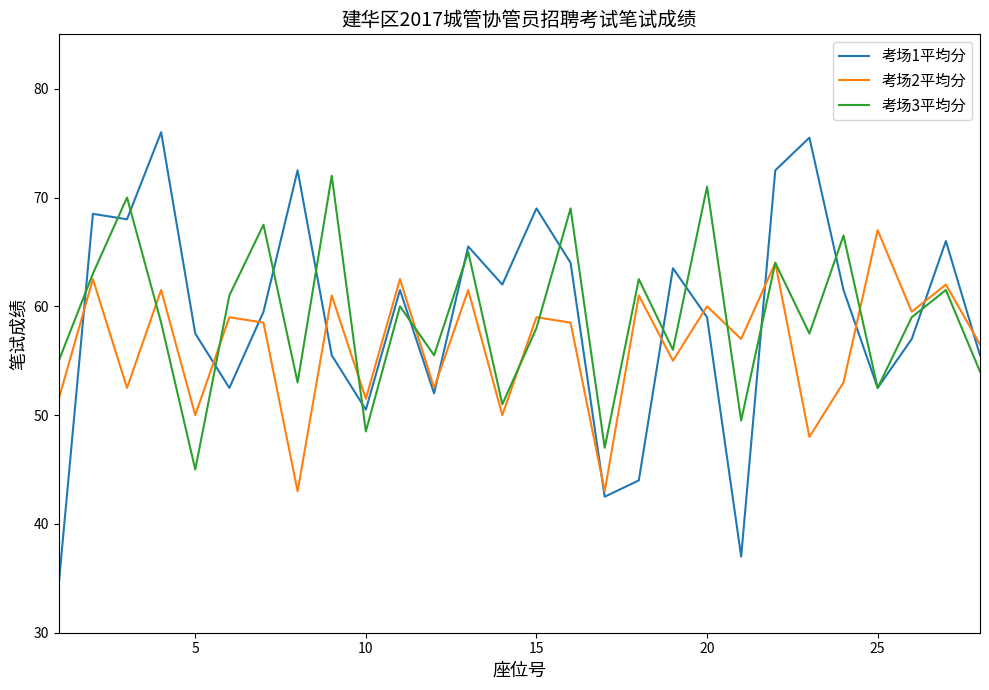

Which series has the largest range (max minus min)?

考场1平均分